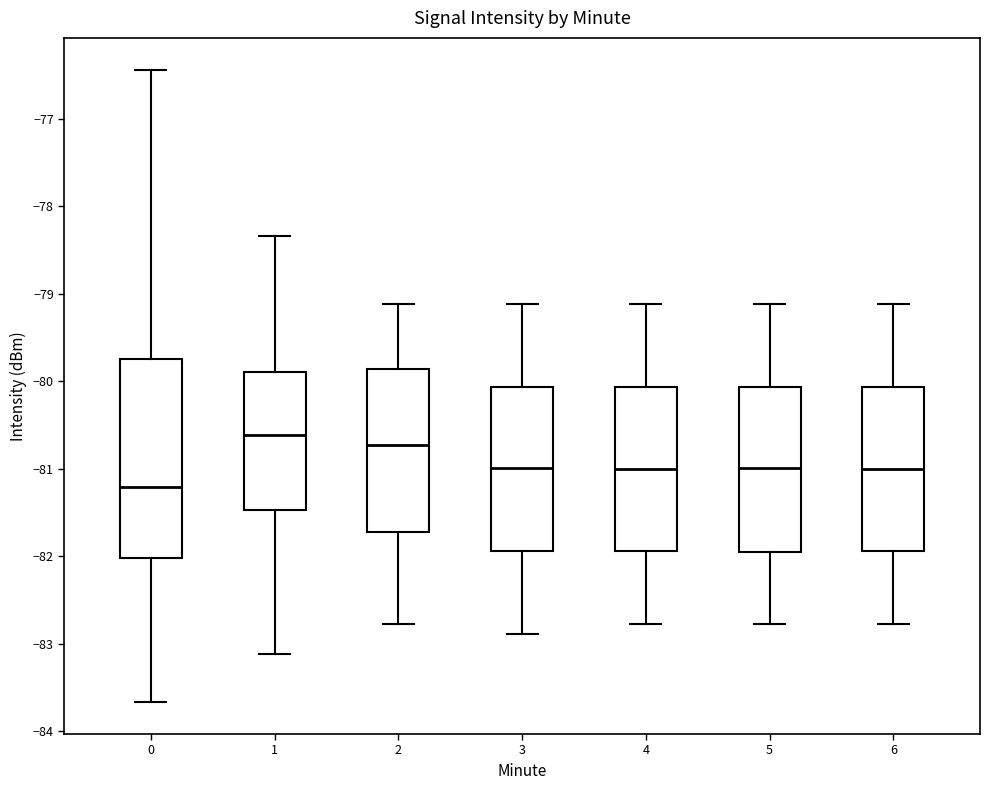

Reading left to right, transcribe this box plot: for each box, give where its median line is, the range the box spans, and where its two whiskers end, as read against the y-axis. The values are not printed on the chart, so give them approximately, as read against the axis.

0: median -81.2, box -82.0 to -79.7, whiskers -83.7 to -76.4
1: median -80.6, box -81.5 to -79.9, whiskers -83.1 to -78.3
2: median -80.7, box -81.7 to -79.9, whiskers -82.8 to -79.1
3: median -81.0, box -81.9 to -80.1, whiskers -82.9 to -79.1
4: median -81.0, box -81.9 to -80.1, whiskers -82.8 to -79.1
5: median -81.0, box -81.9 to -80.1, whiskers -82.8 to -79.1
6: median -81.0, box -81.9 to -80.1, whiskers -82.8 to -79.1